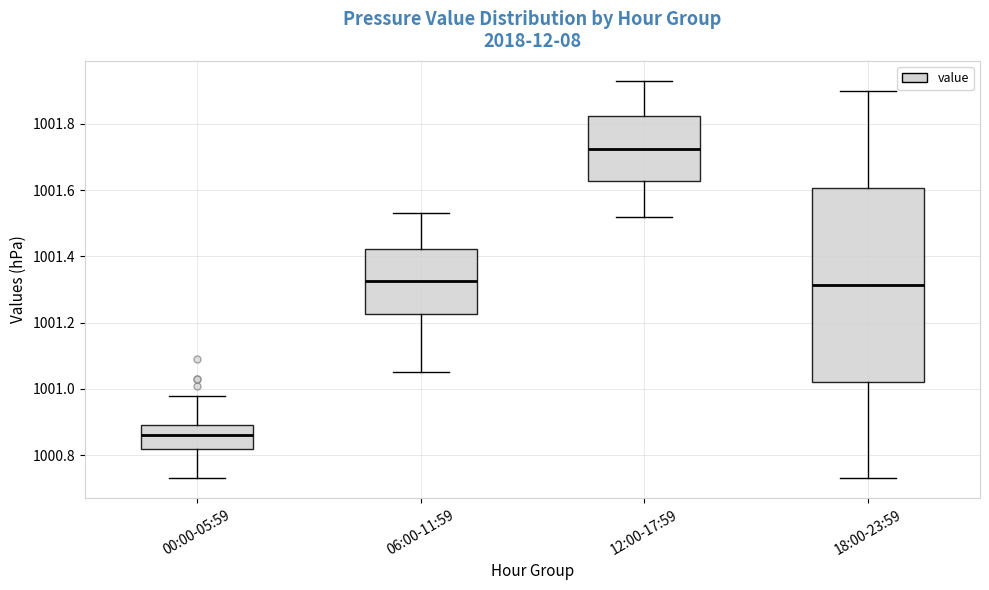

Reading left to right, read every box against the y-axis: the position of its median line, the range the box covers, and the ends of its whiskers. The values are not printed on the chart, so give them approximately, as read against the axis.

00:00-05:59: median 1000.86, box 1000.82 to 1000.90, whiskers 1000.74 to 1000.98
06:00-11:59: median 1001.32, box 1001.22 to 1001.42, whiskers 1001.06 to 1001.54
12:00-17:59: median 1001.72, box 1001.62 to 1001.82, whiskers 1001.52 to 1001.94
18:00-23:59: median 1001.32, box 1001.02 to 1001.60, whiskers 1000.74 to 1001.90